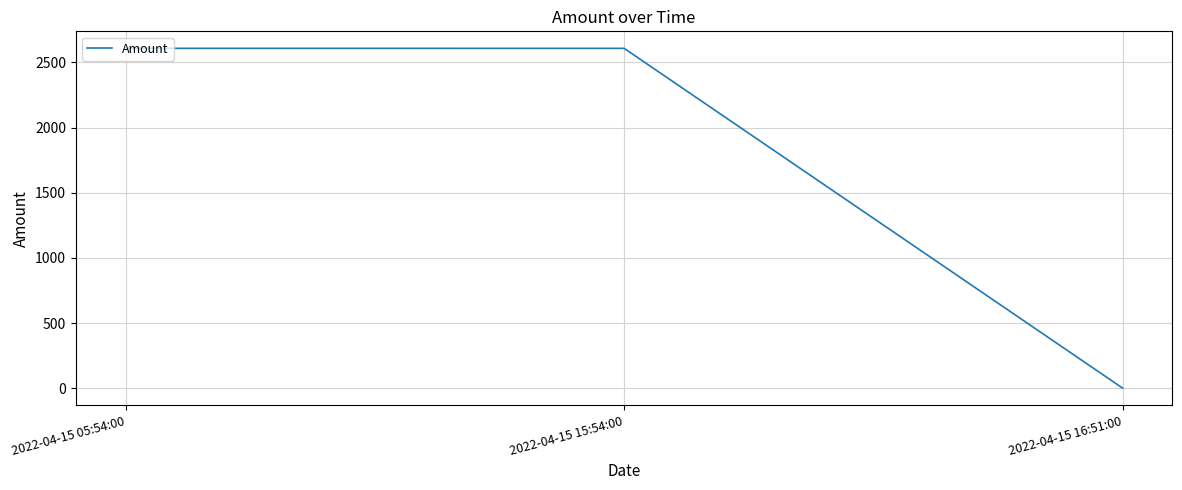

Is it true that the value at 2022-04-15 15:54:00 is 3722.6?

False